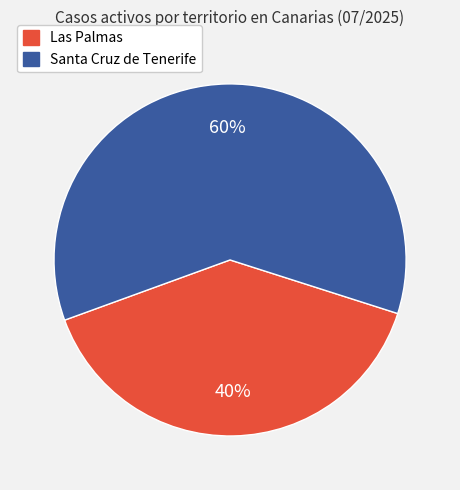

What is the smallest slice in the pie chart?

Las Palmas